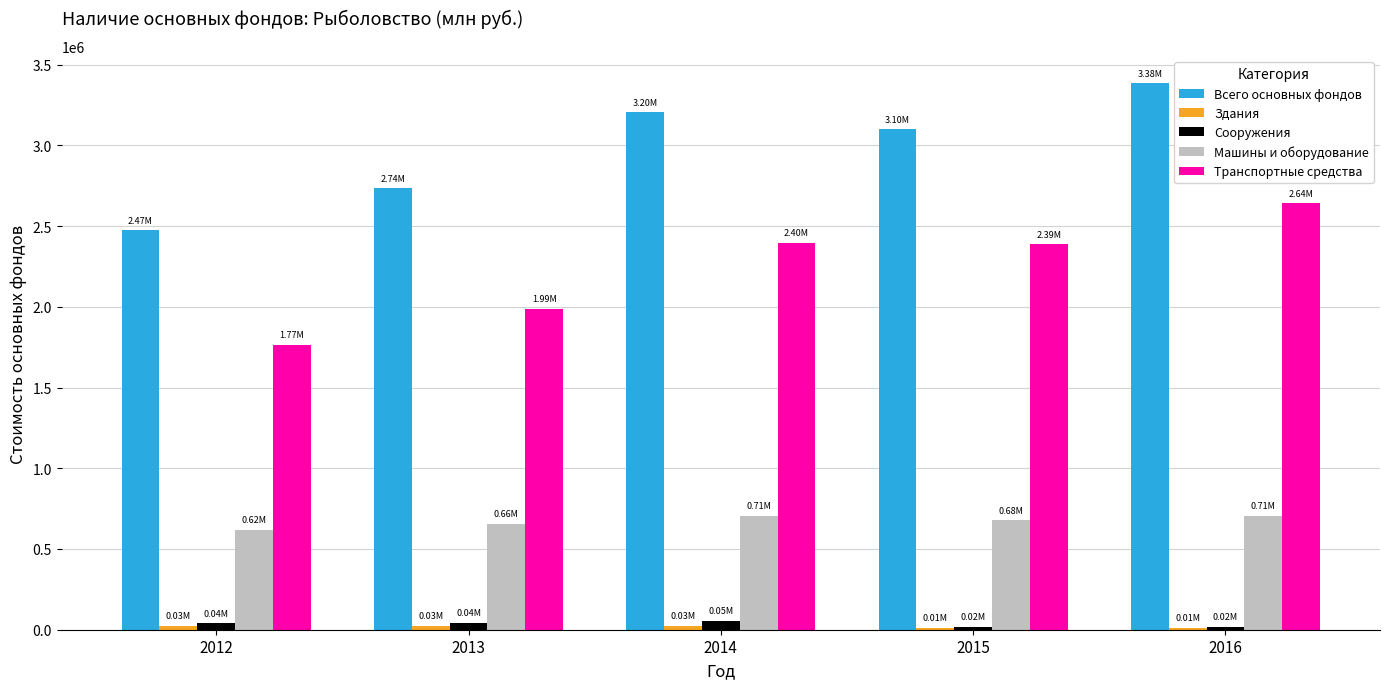

Which series has the widest spread of values?

Всего основных фондов